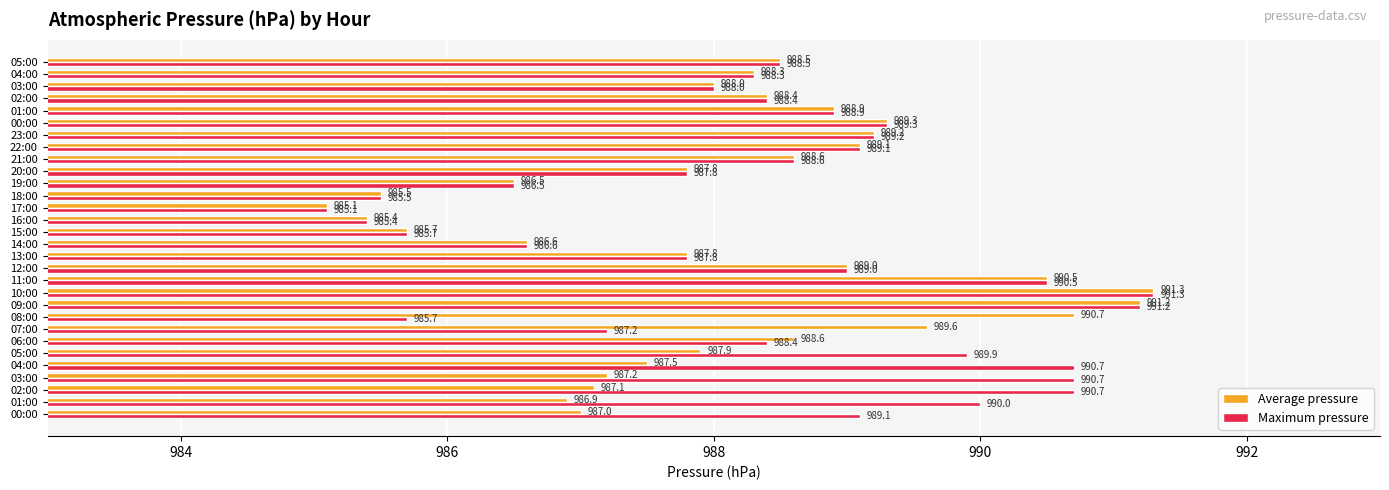

What are all the series names shown in the legend?

Average pressure, Maximum pressure